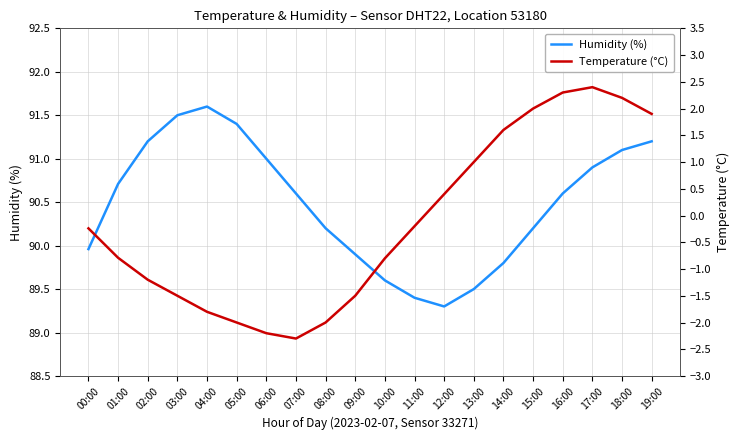

What is the minimum value for Temperature (°C)?

-2.3